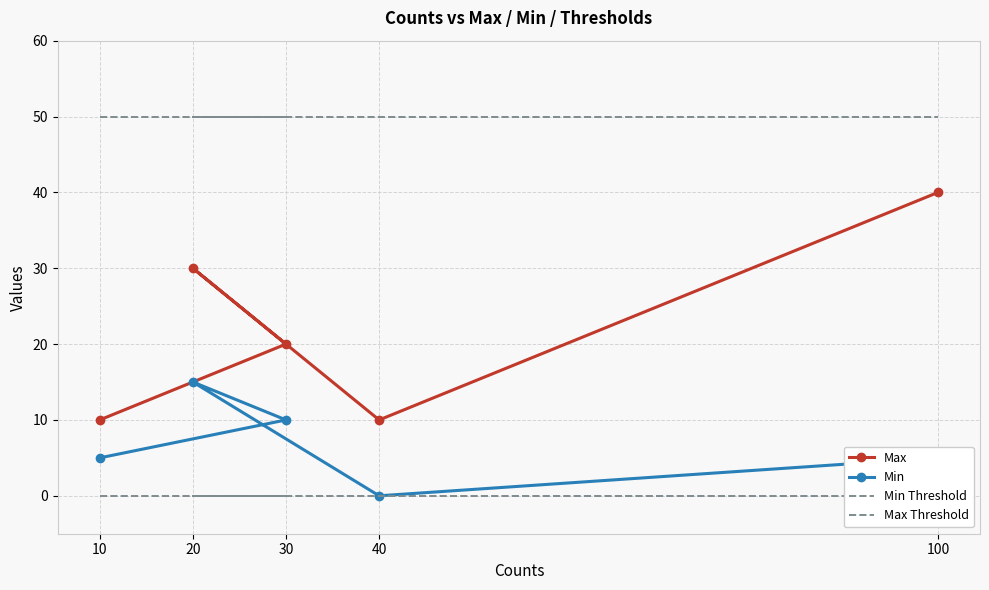

True or false: Min Threshold has more than 0 points higher than both neighbors.

False